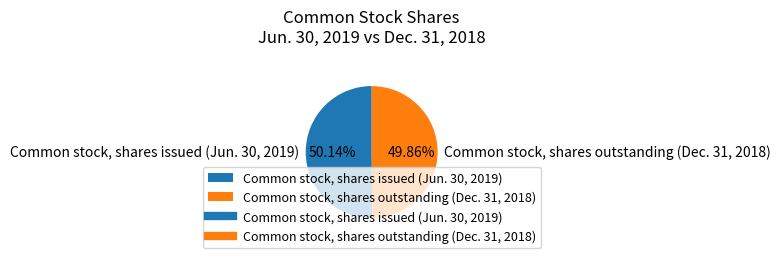

Approximately how many times larger is the value at Common stock, shares issued (Jun. 30, 2019) compared to Common stock, shares outstanding (Dec. 31, 2018)?

1.0